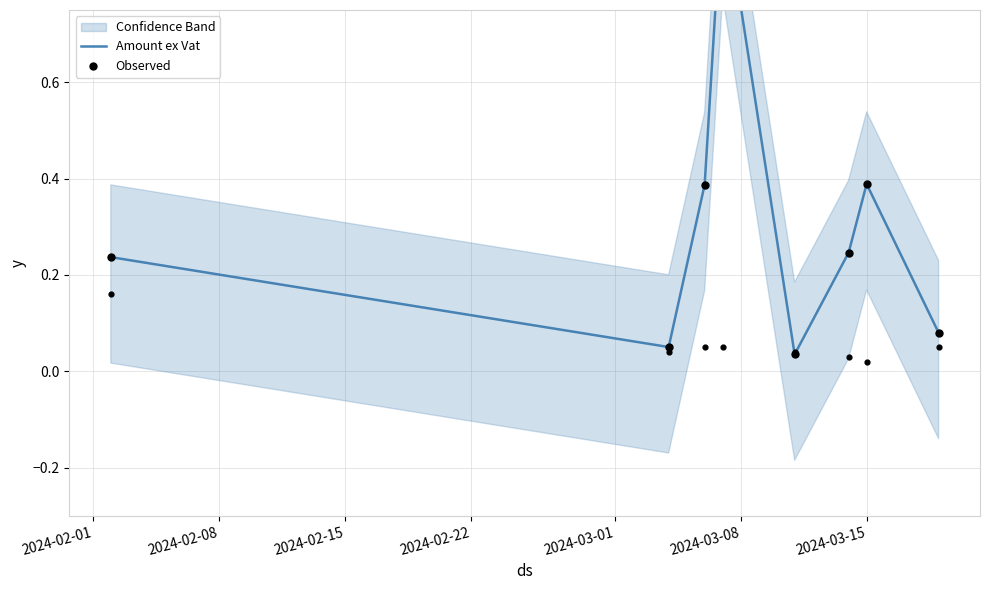

Which series contains the lowest Y value?

Amount ex Vat